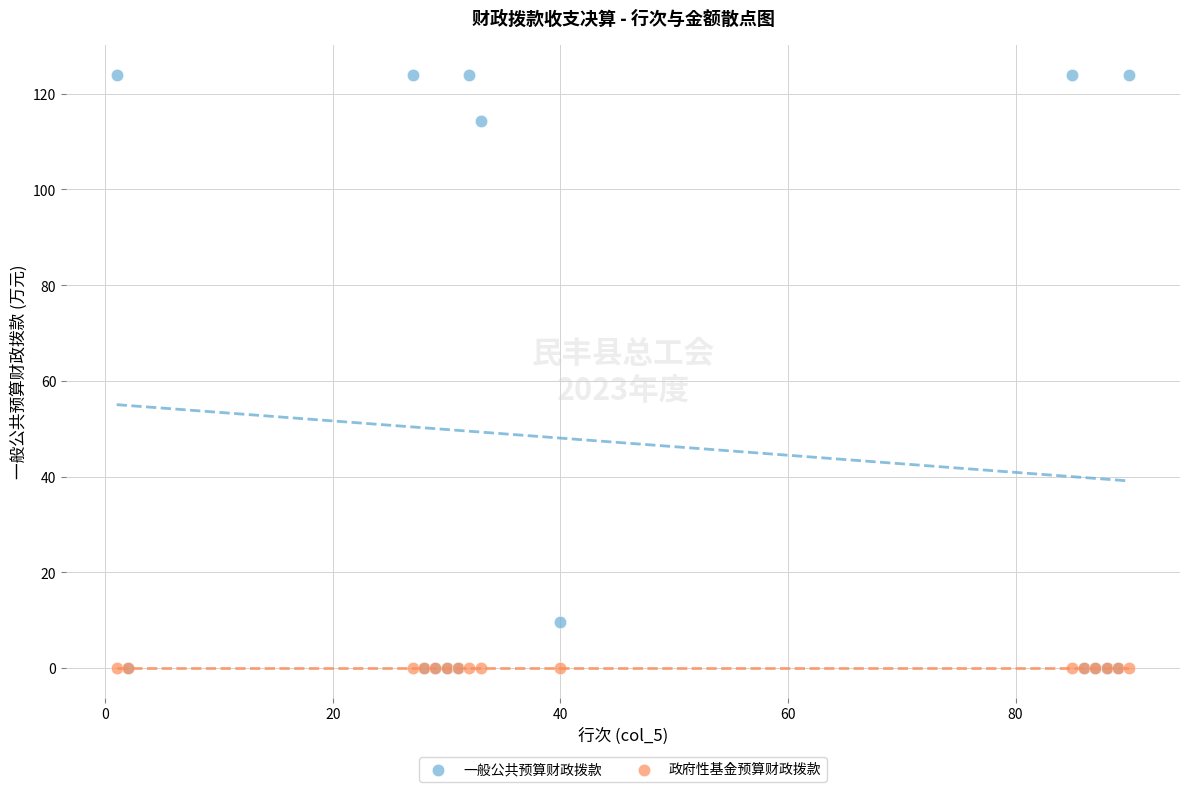

What are all the series names shown in the legend?

一般公共预算财政拨款, 政府性基金预算财政拨款